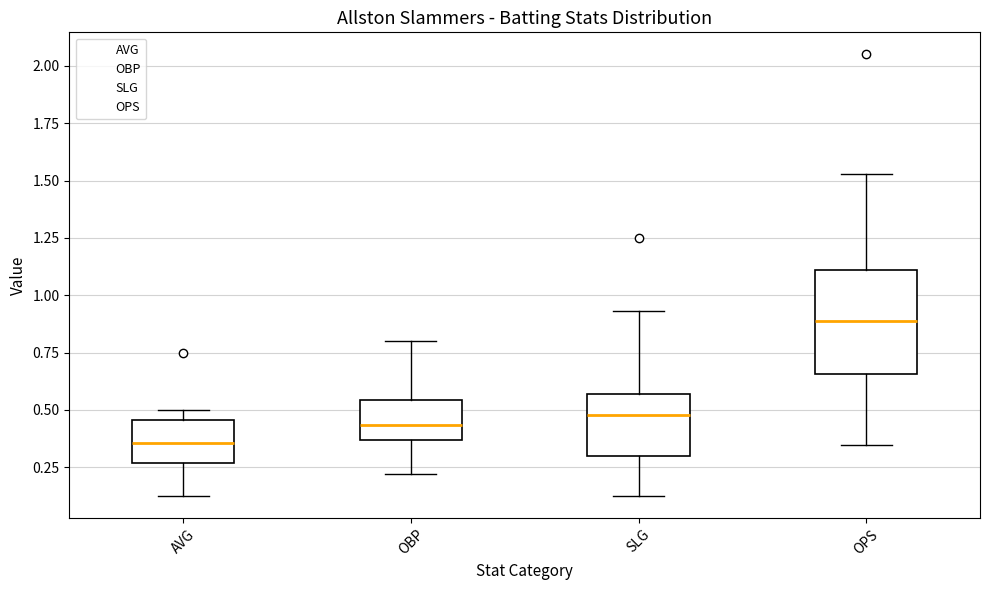

Which box's median line is the highest?

OPS